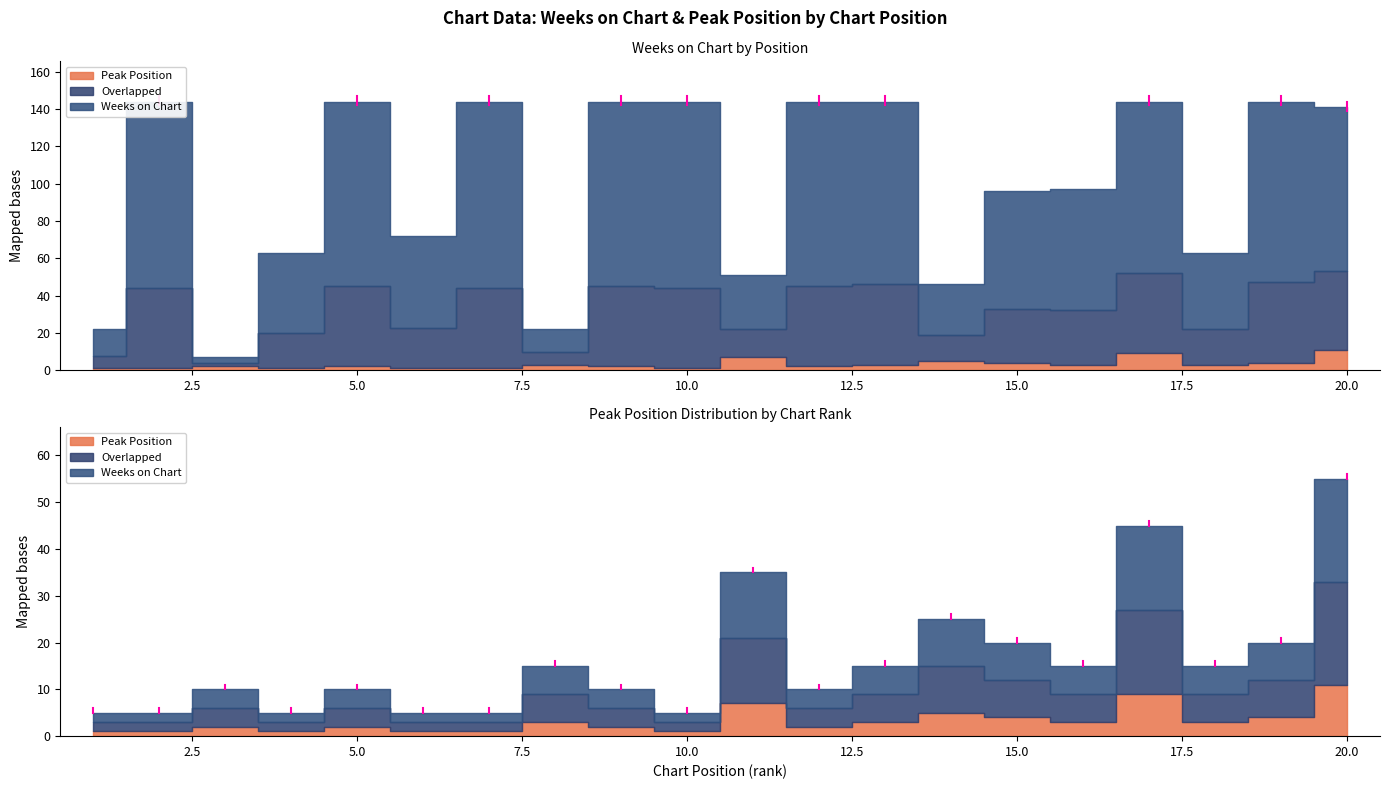

In Peak Position, how many points are lower than both neighbors (excluding endpoints)?

5